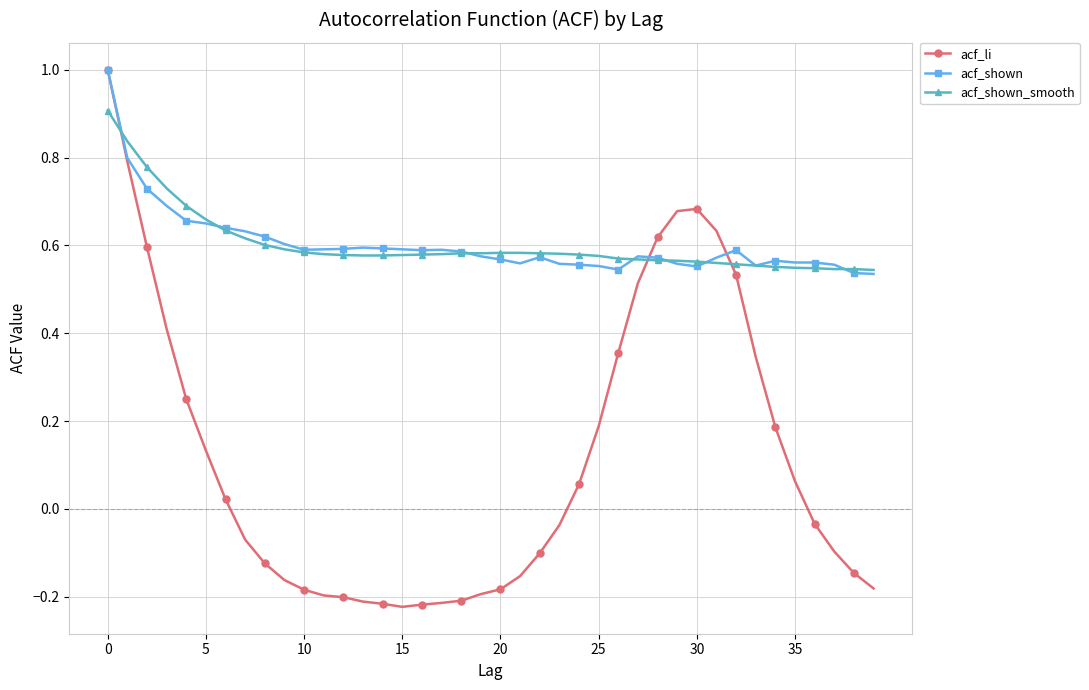

Is this an area chart (filled region under the line)?

No